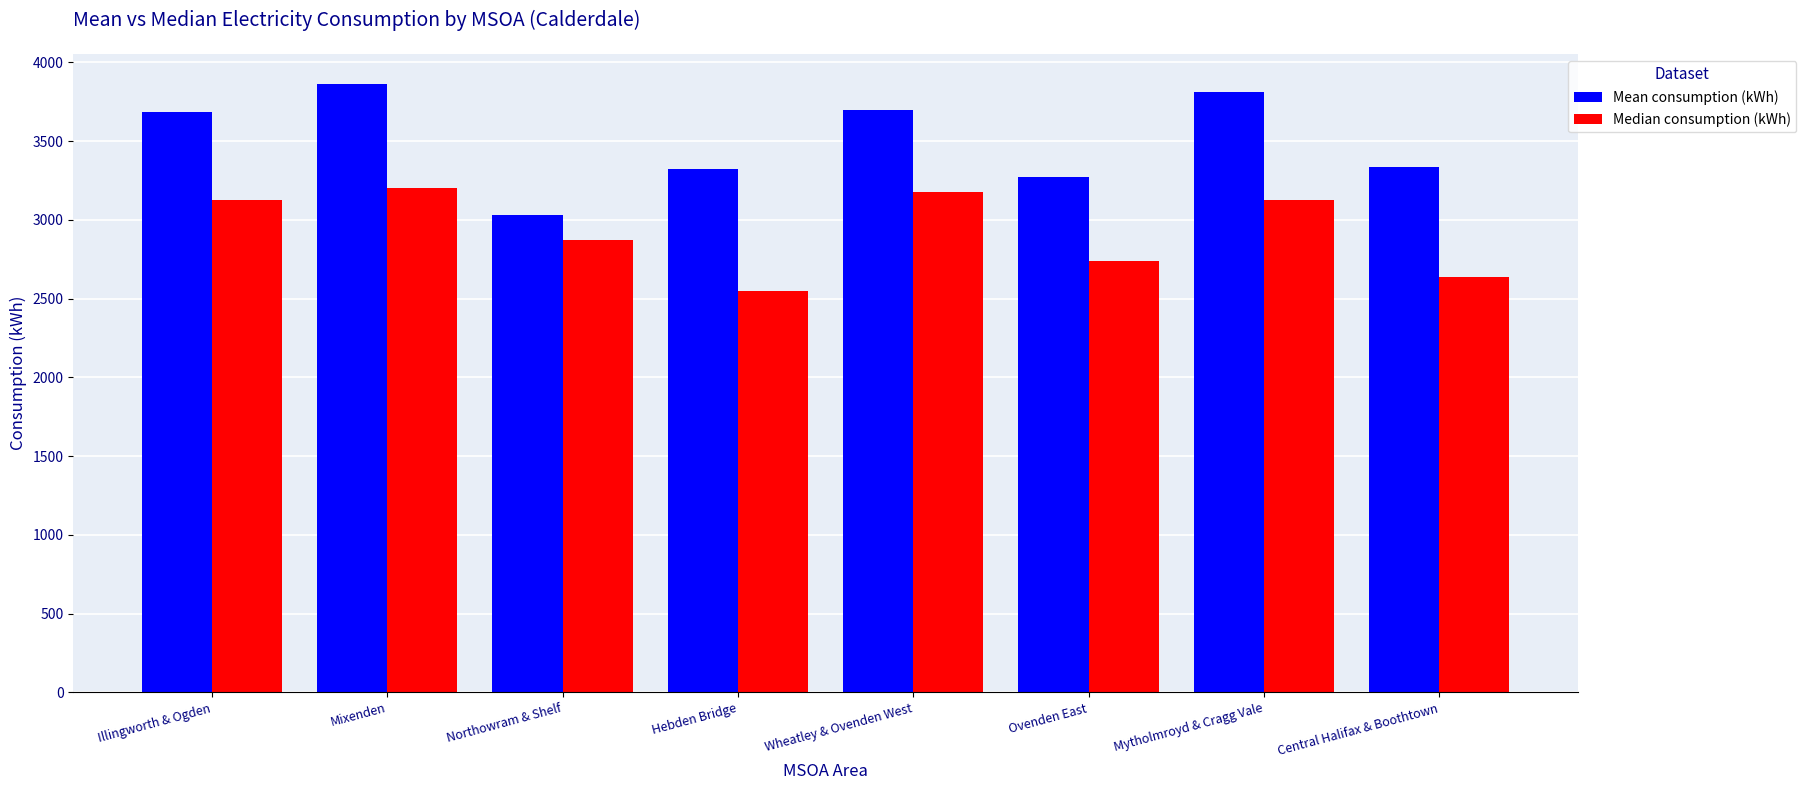

How many data points in Median consumption (kWh) are above 3125?

4